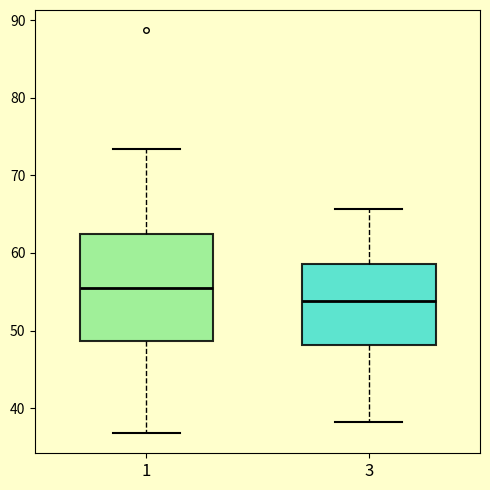

Reading left to right, read every box against the y-axis: the position of its median line, the range the box covers, and the ends of its whiskers. The values are not printed on the chart, so give them approximately, as read against the axis.

1: median 56, box 49 to 62, whiskers 37 to 73
3: median 54, box 48 to 59, whiskers 38 to 66